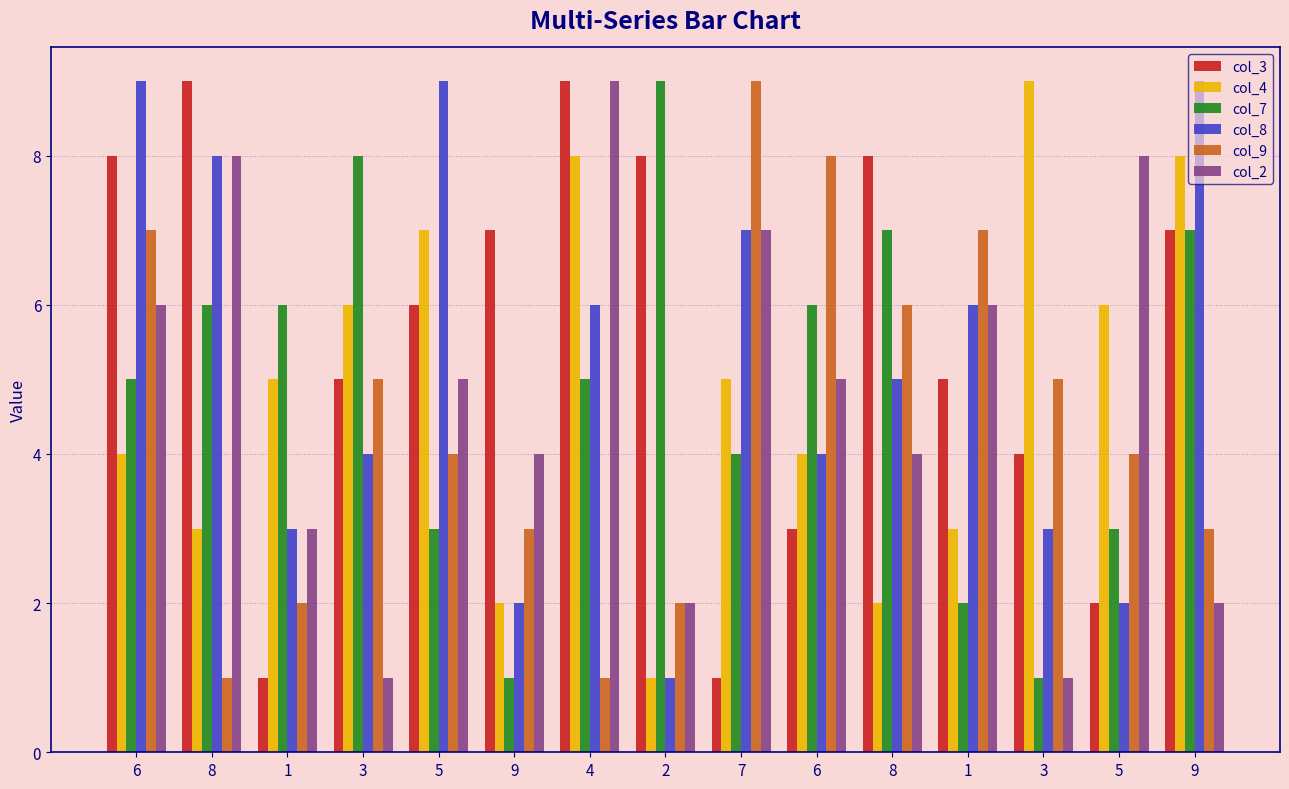

Which series has the widest spread of values?

col_3